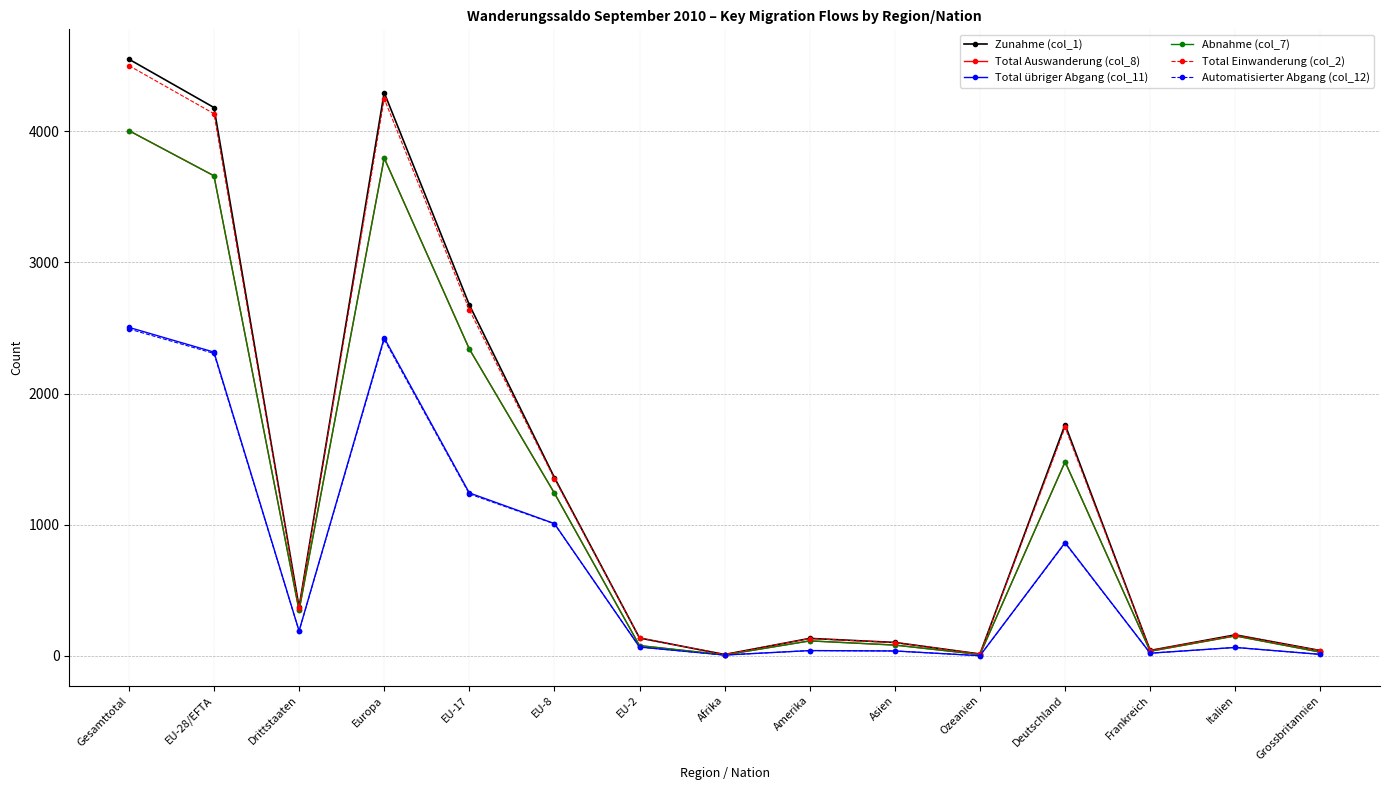

Is it true that Total Auswanderung (col_8) equals 34 at Frankreich?

True